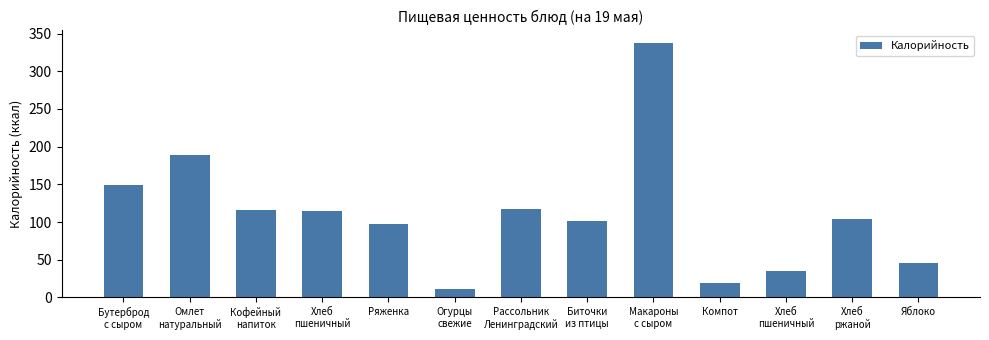

What is the smallest value displayed?

11.0